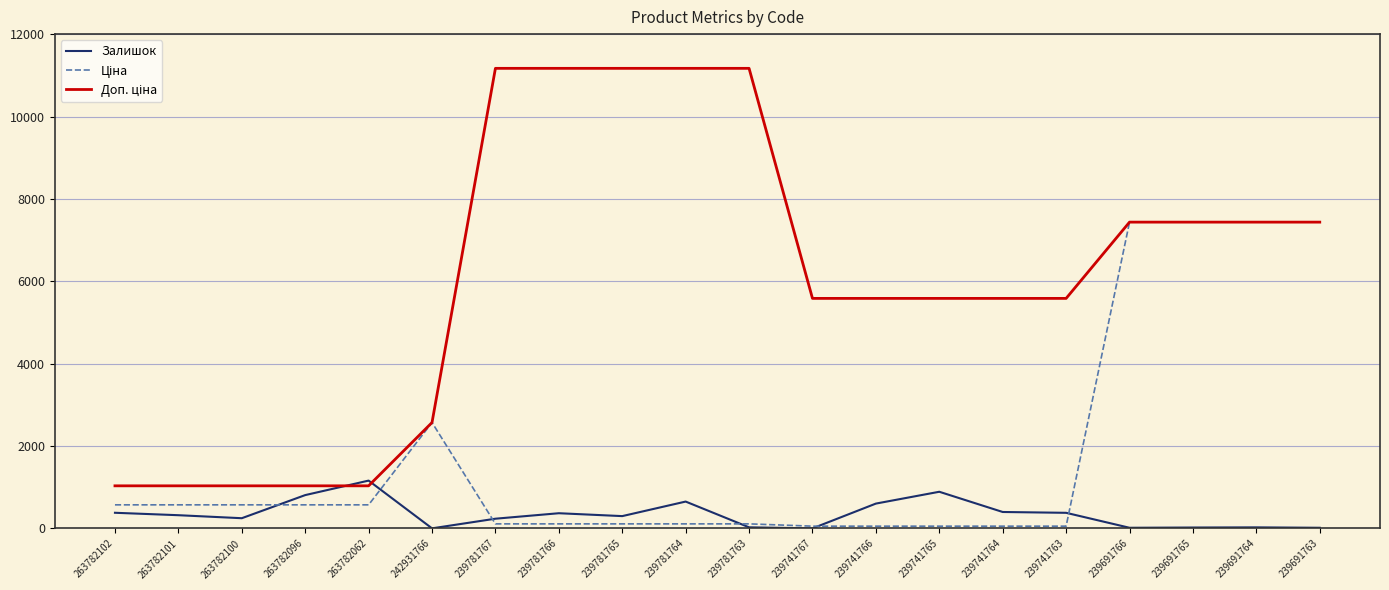

At which label does Залишок reach its peak?

263782062